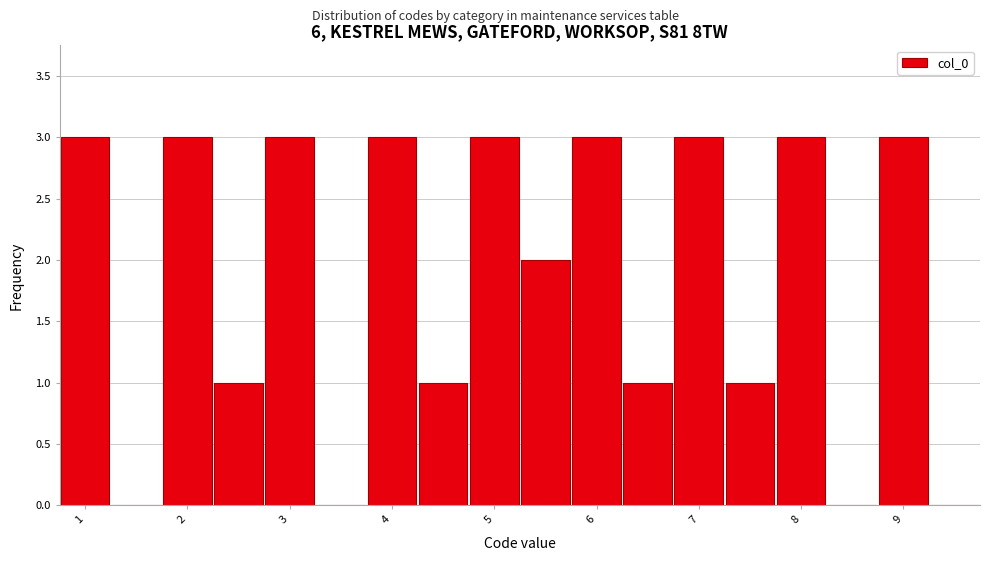

Reading left to right, transcribe this chart: for each bar, give the range it covers on the x-axis and its height. Neither the bar edges nor the heights are printed on the chart, so give them approximately, as read against the axes.

0.75 to 1.25: 3
1.25 to 1.75: 0
1.75 to 2.25: 3
2.25 to 2.75: 1
2.75 to 3.25: 3
3.25 to 3.75: 0
3.75 to 4.25: 3
4.25 to 4.75: 1
4.75 to 5.25: 3
5.25 to 5.75: 2
5.75 to 6.25: 3
6.25 to 6.75: 1
6.75 to 7.25: 3
7.25 to 7.75: 1
7.75 to 8.25: 3
8.25 to 8.75: 0
8.75 to 9.25: 3
9.25 to 9.75: 0